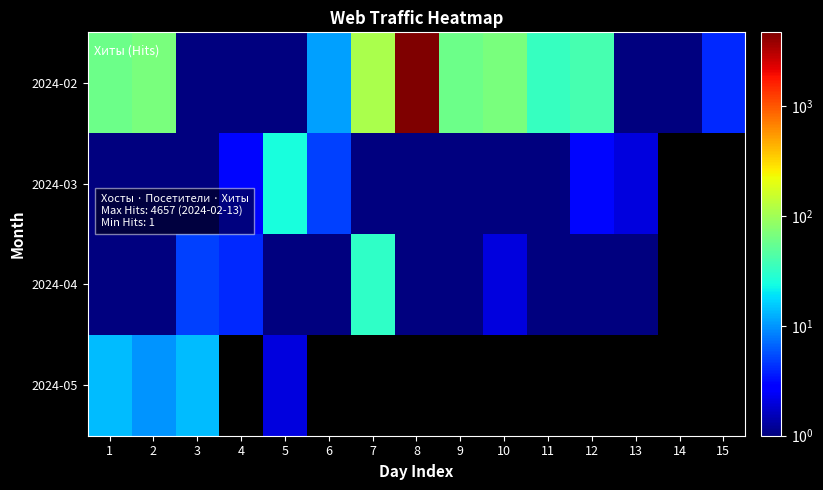

Which series has the largest total across all categories?

2024-02